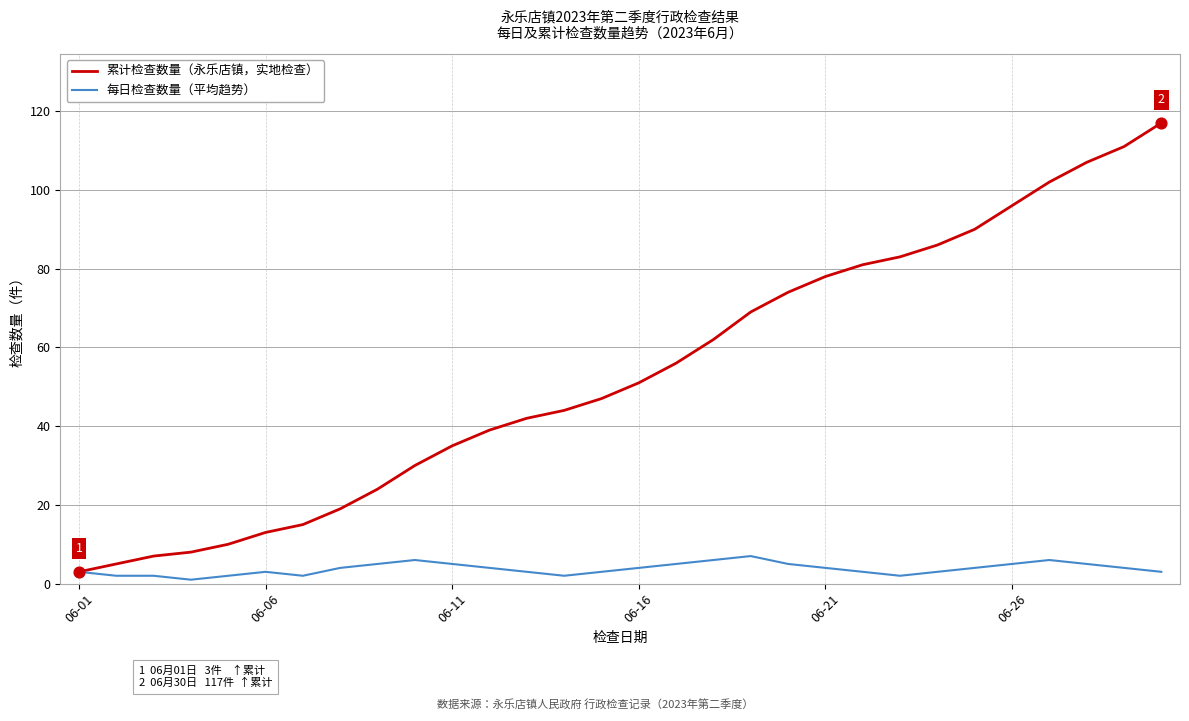

Which series has the largest range (max minus min)?

累计检查数量（永乐店镇，实地检查）